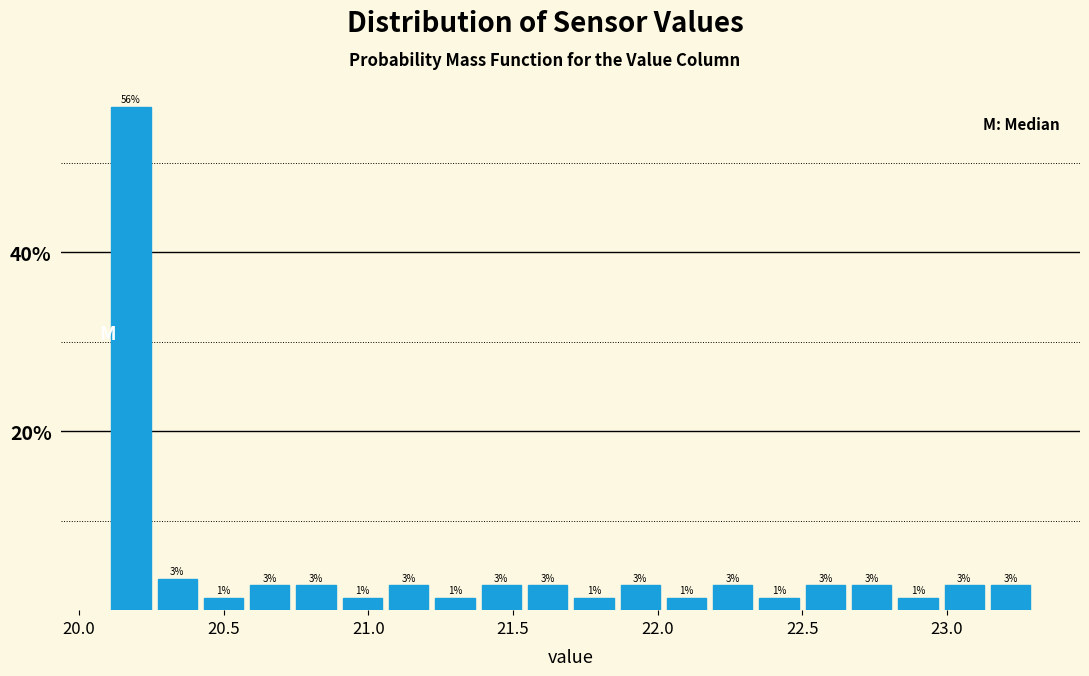

Read against the x-axis, roughly where is the centre of the tallest bar?

20.20